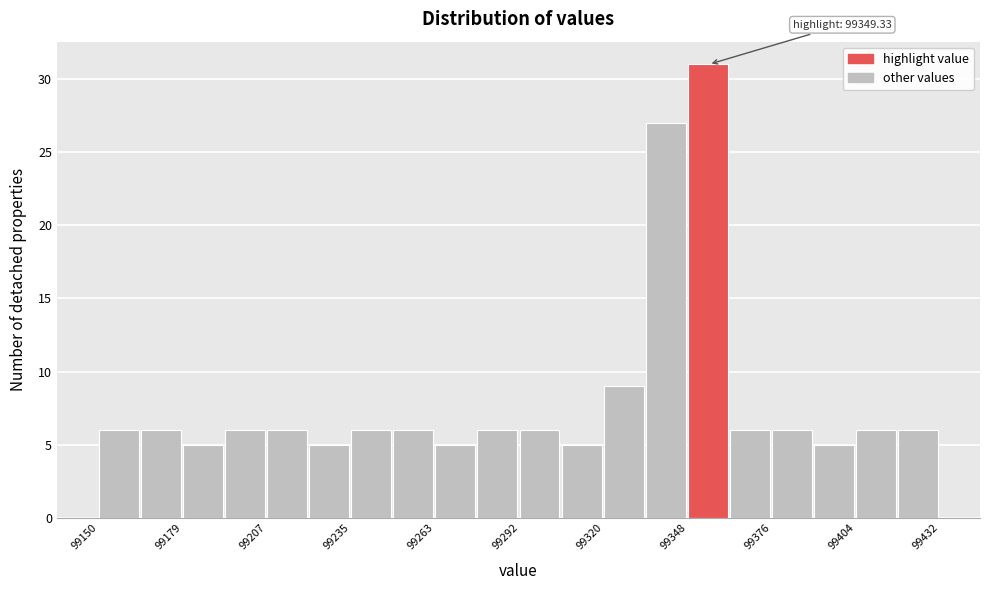

Read against the x-axis, roughly where is the centre of the tallest bar?

99355